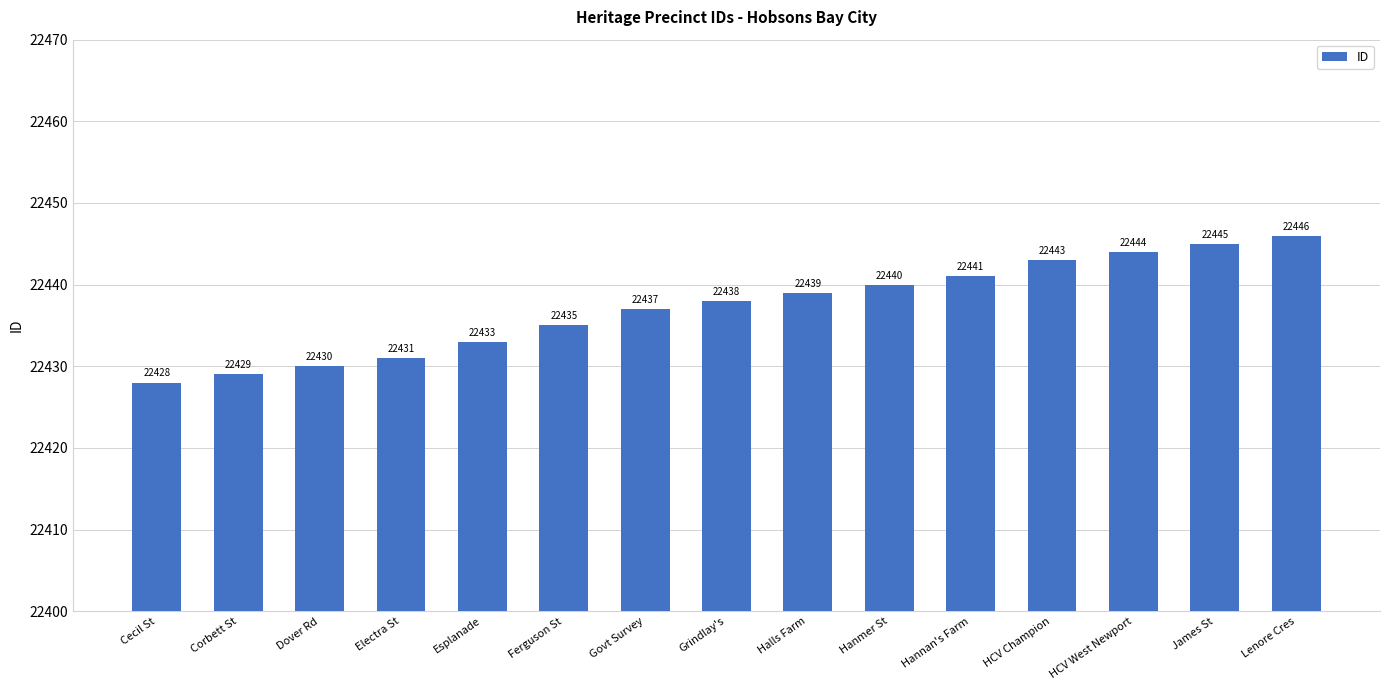

Does the chart contain any negative values?

No